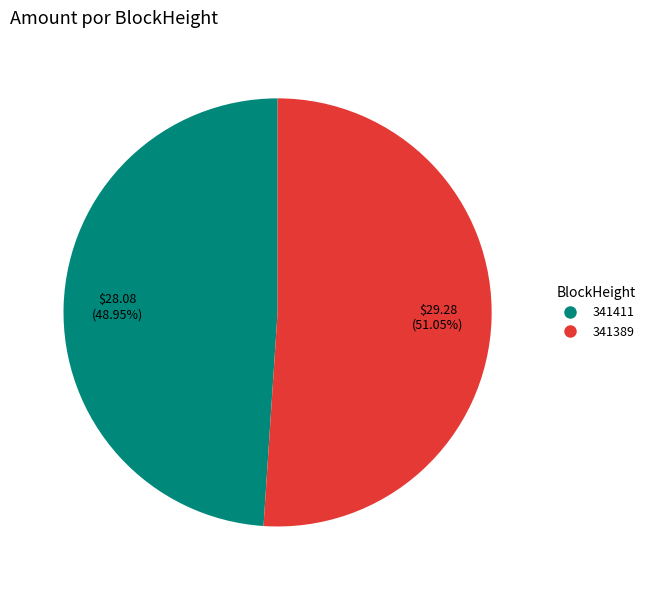

Is there any slice that represents more than half of the pie?

Yes